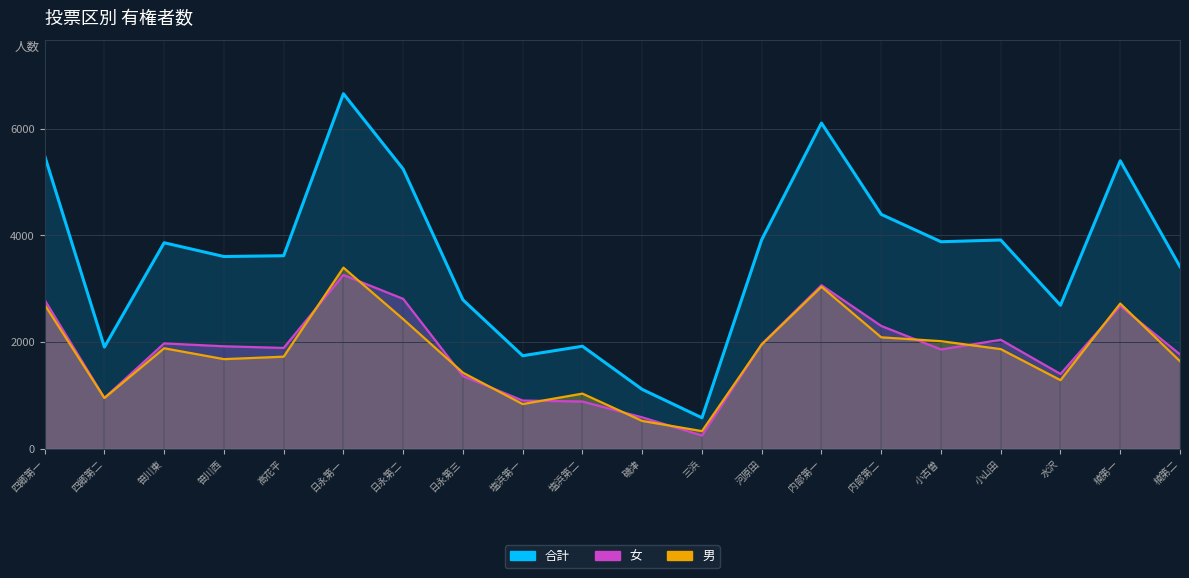

True or false: 男 and 女 intersect in this chart.

True